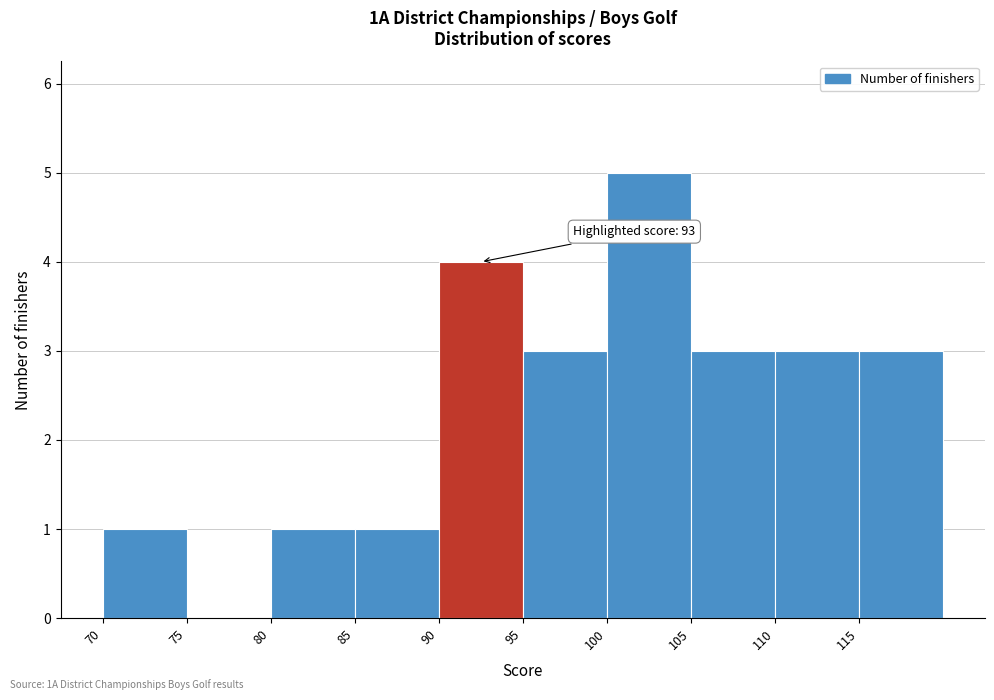

Over which range of the x-axis is the bar tallest?

100 to 105